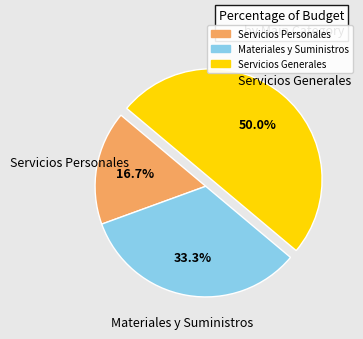

How much of the chart is everything except Materiales y Suministros?

66.7%